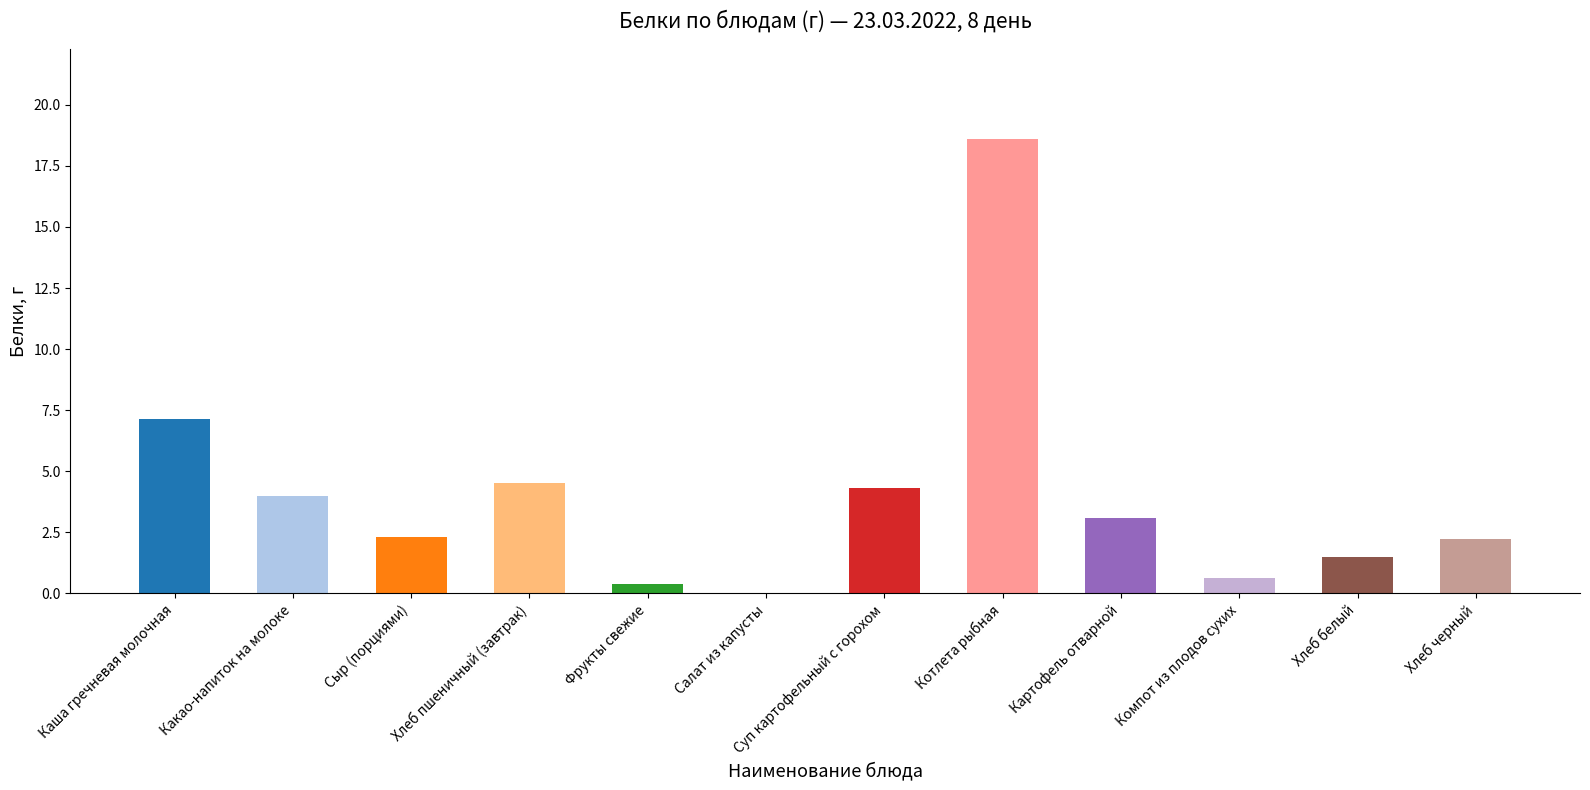

Between Сыр (порциями) and Картофель отварной, which is larger?

Картофель отварной